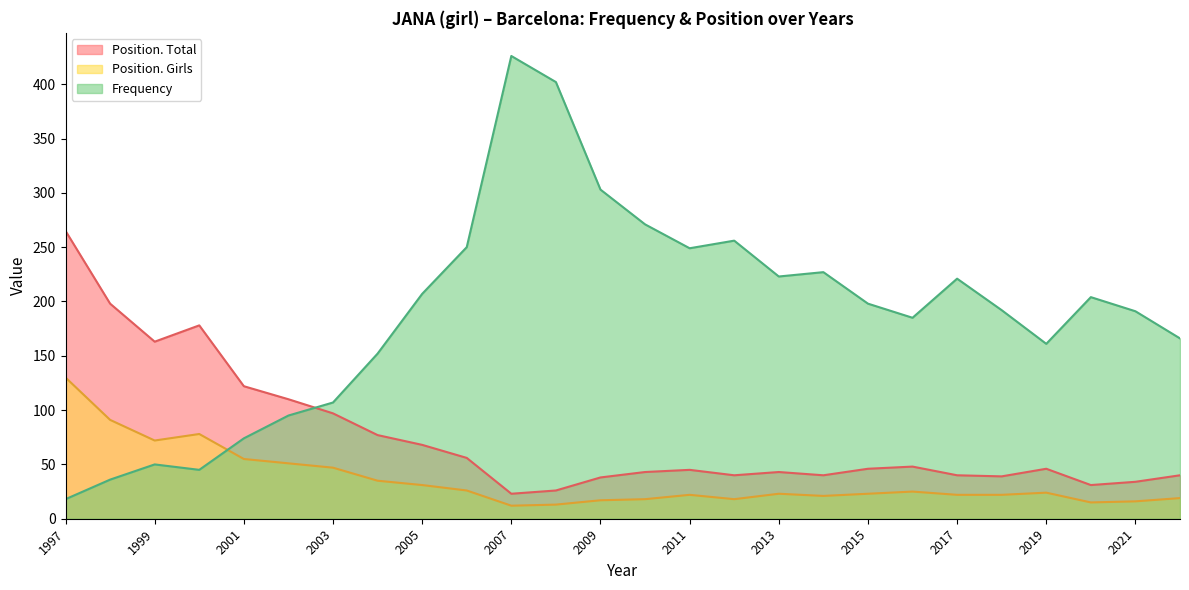

List the series in order of their peak value, highest first.

Frequency, Position. Total, Position. Girls